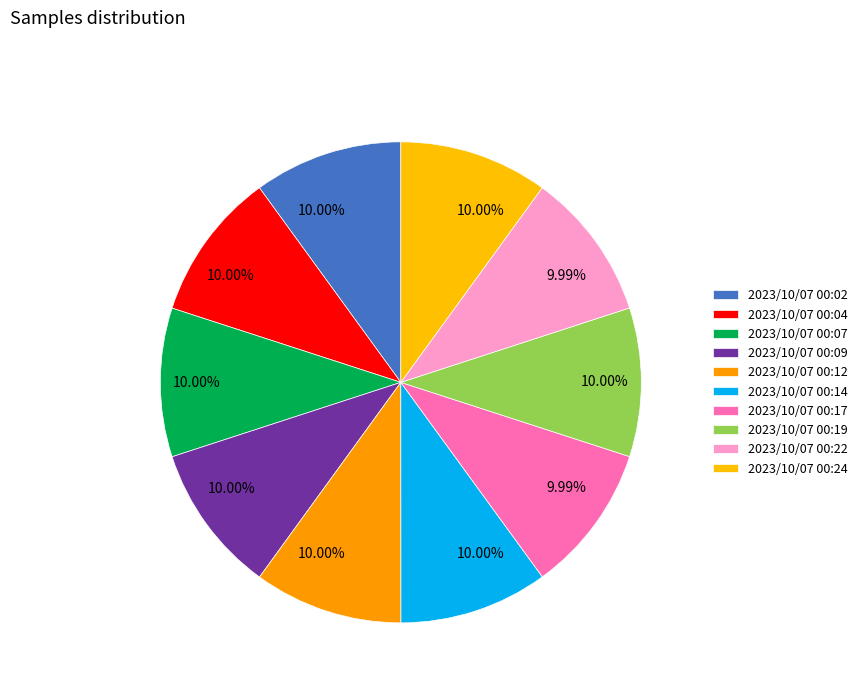

Count the number of slices in the pie.

10